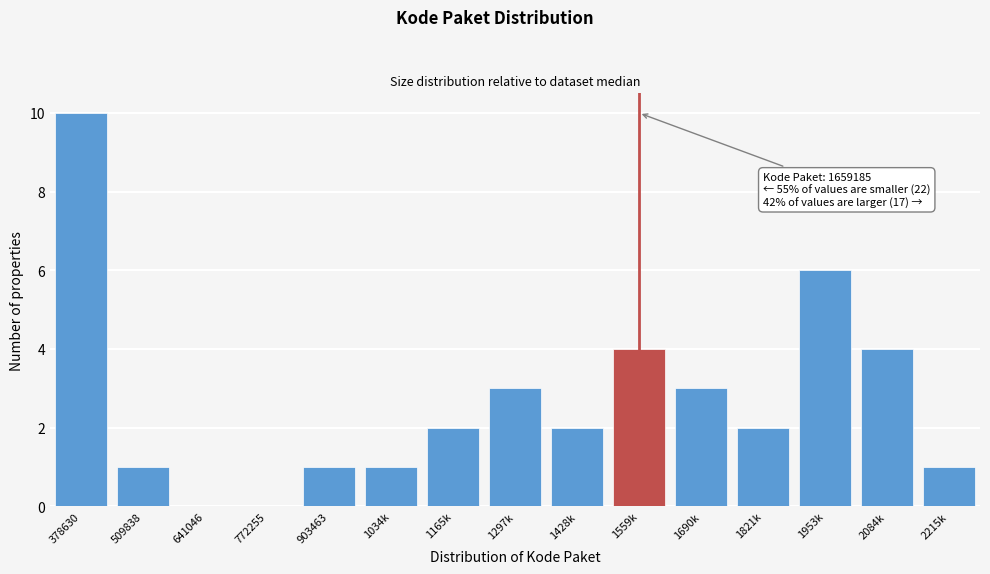

Reading left to right, extract all data points from this chart.

378630=10	509838=1	641046=0	772255=0	903463=1	1034k=1	1165k=2	1297k=3	1428k=2	1559k=4	1690k=3	1821k=2	1953k=6	2084k=4	2215k=1